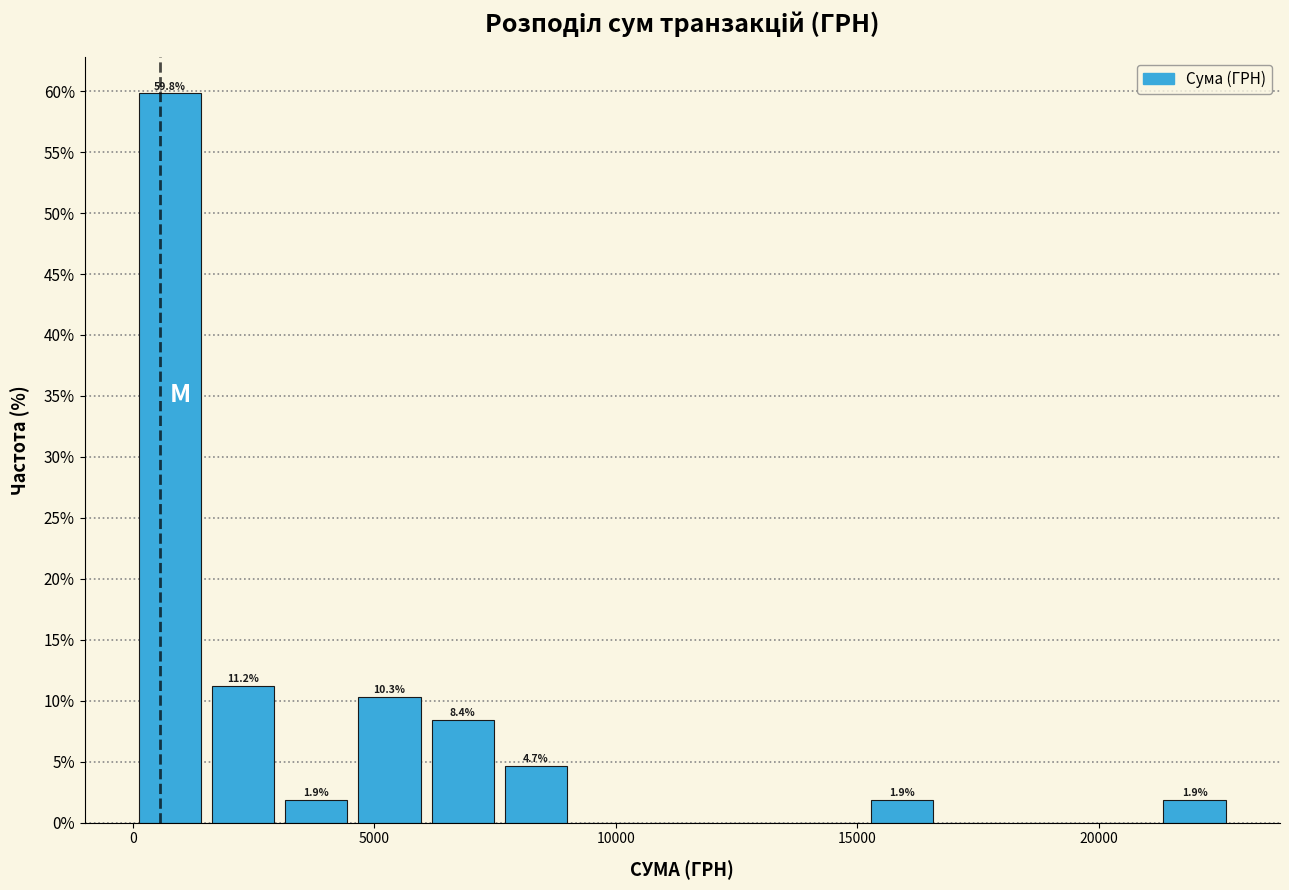

Read against the x-axis, roughly where is the centre of the tallest bar?

1000